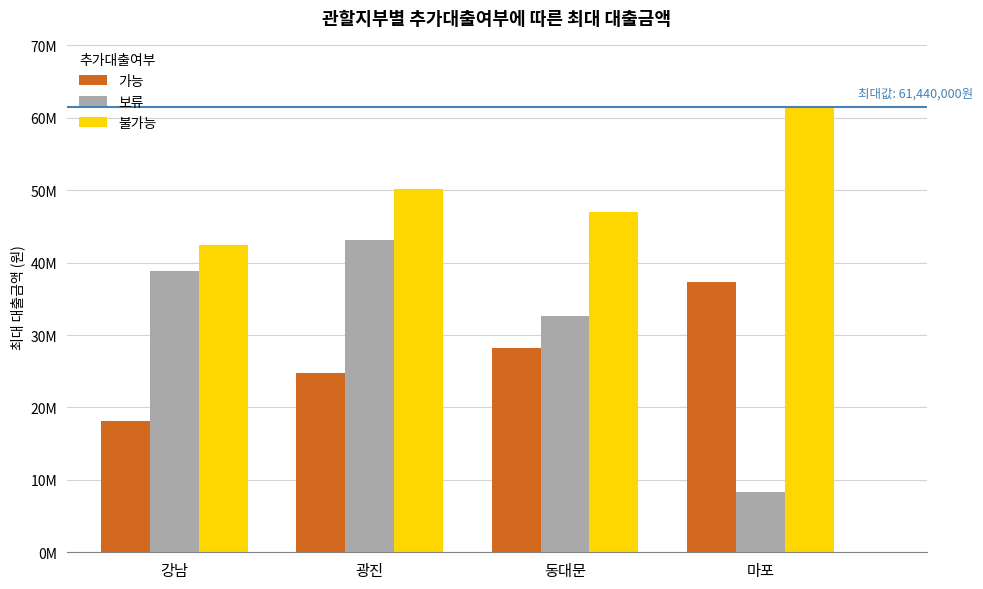

Between 강남 and 동대문, which series saw the biggest shift?

가능